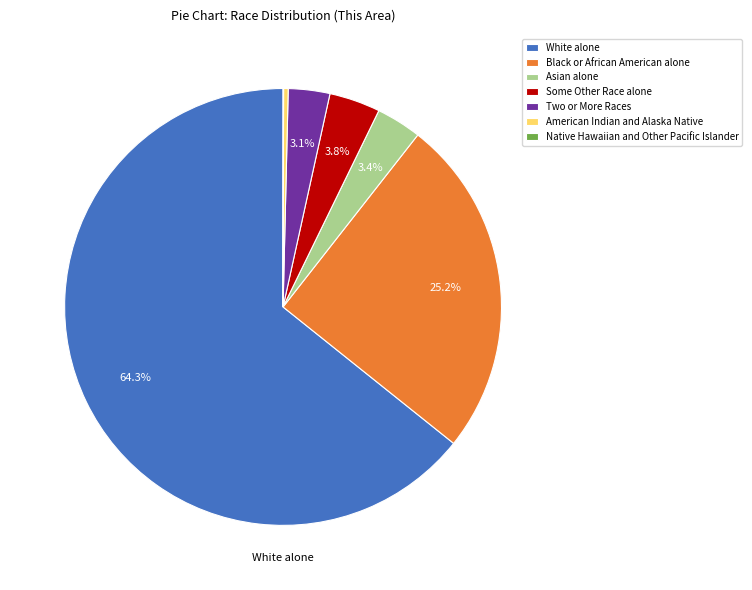

Is it true that White alone is 75% of the pie?

False